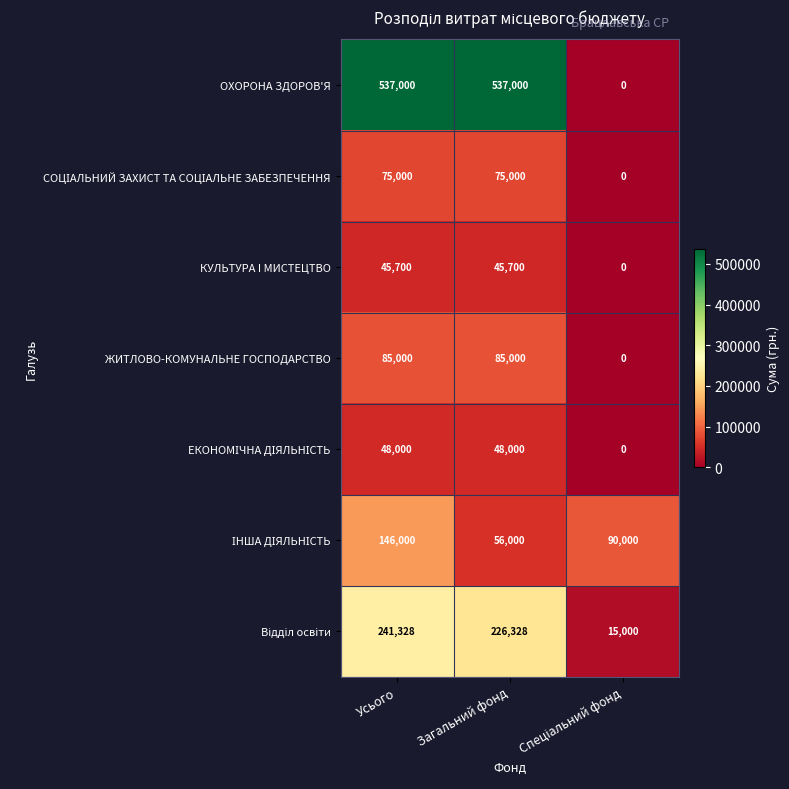

Which series has the largest range (max minus min)?

ОХОРОНА ЗДОРОВ'Я